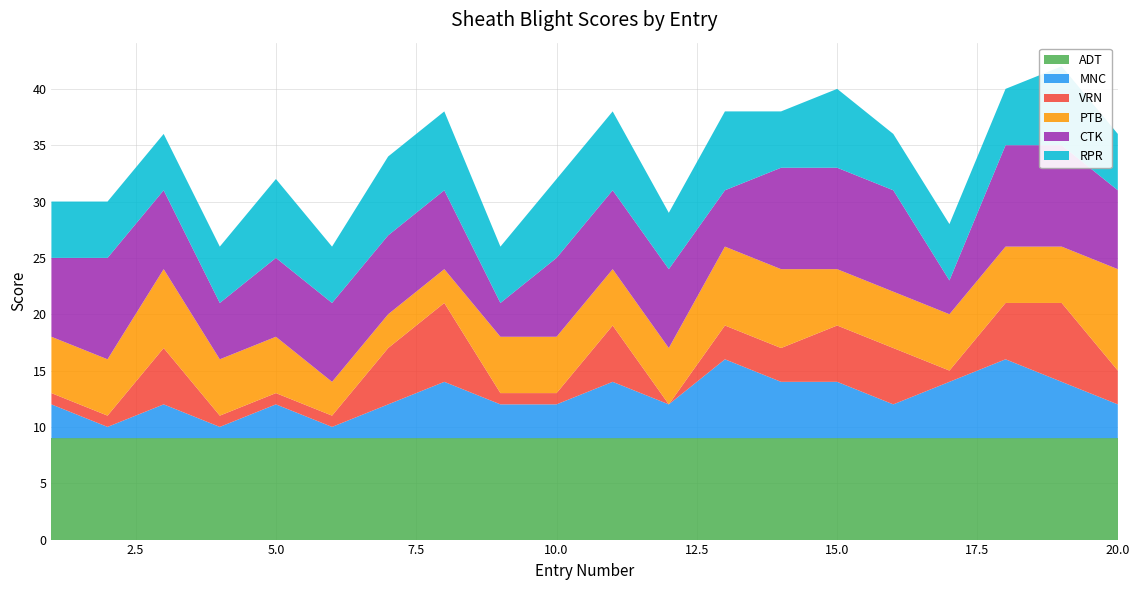

Reading left to right, extract all data points from this chart.

ADT: 9	9	9	9	9	9	9	9	9	9	9	9	9	9	9	9	9	9	9	9
MNC: 3	1	3	1	3	1	3	5	3	3	5	3	7	5	5	3	5	7	5	3
VRN: 1	1	5	1	1	1	5	7	1	1	5	0	3	3	5	5	1	5	7	3
PTB: 5	5	7	5	5	3	3	3	5	5	5	5	7	7	5	5	5	5	5	9
CTK: 7	9	7	5	7	7	7	7	3	7	7	7	5	9	9	9	3	9	9	7
RPR: 5	5	5	5	7	5	7	7	5	7	7	5	7	5	7	5	5	5	7	5